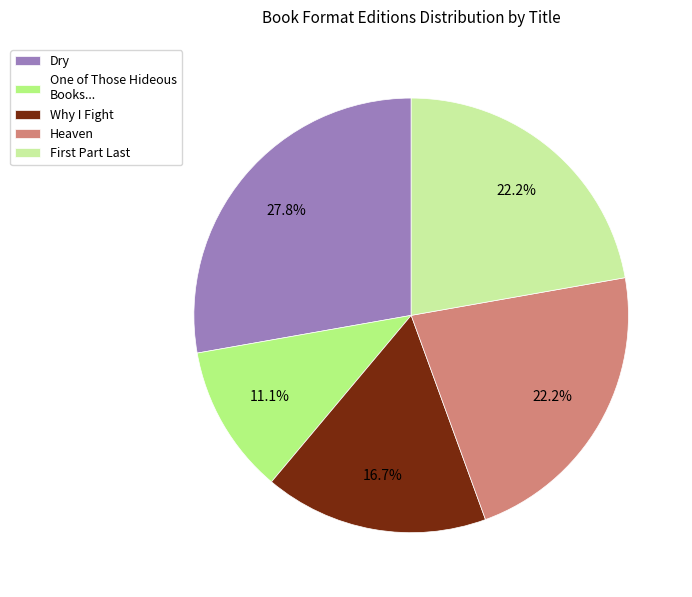

Which has a higher value, Why I Fight or Dry?

Dry